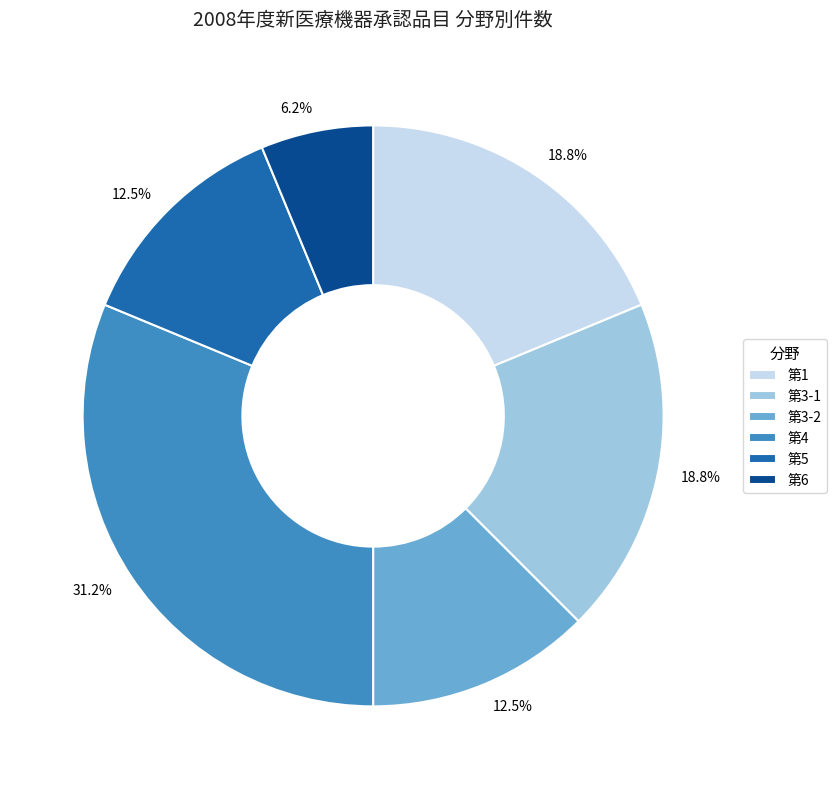

Does 第4 account for over 50% of the chart?

No